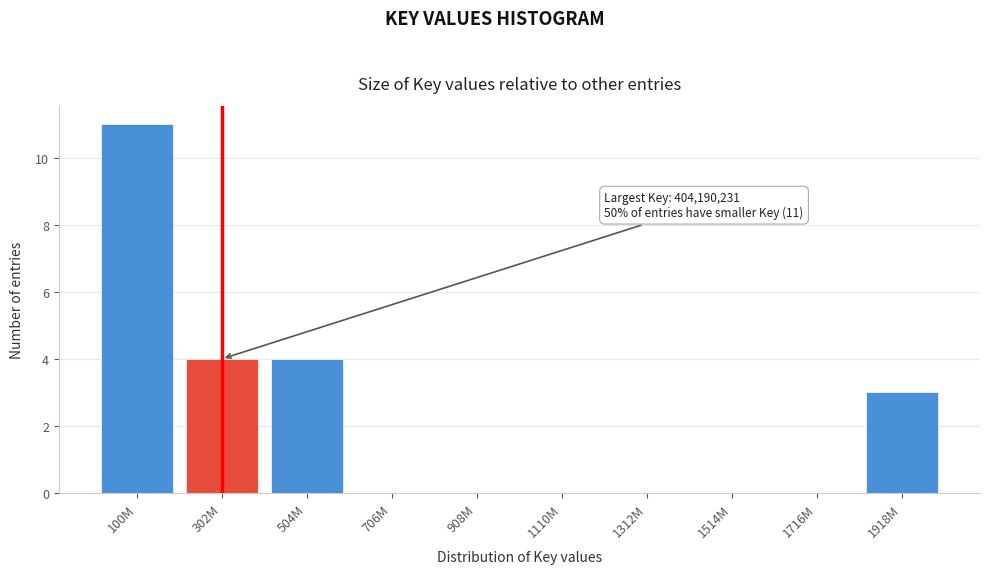

Reading right to left, transcribe all the data shown in this chart.

1918M=3	1716M=0	1514M=0	1312M=0	1110M=0	908M=0	706M=0	504M=4	302M=4	100M=11